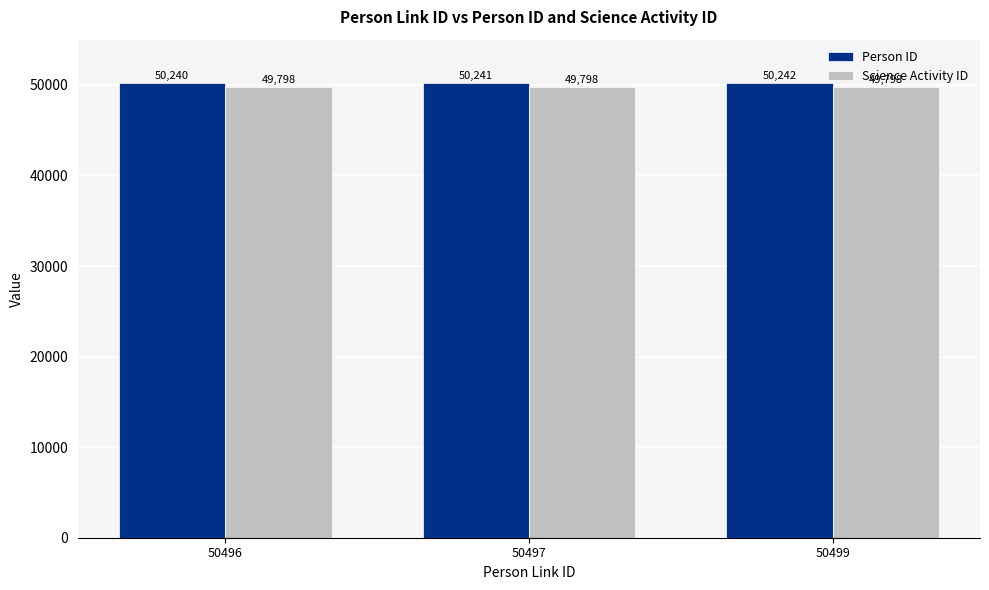

What are all the series names shown in the legend?

Person ID, Science Activity ID